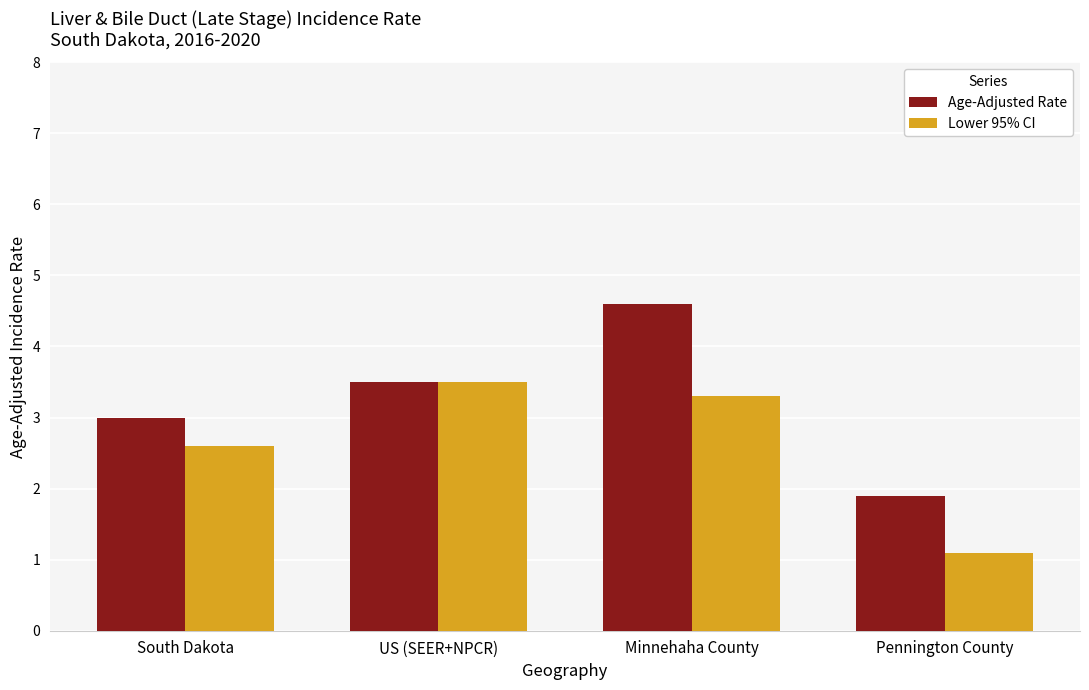

The Lower 95% CI series shows 1.1 at Pennington County. True or false?

True